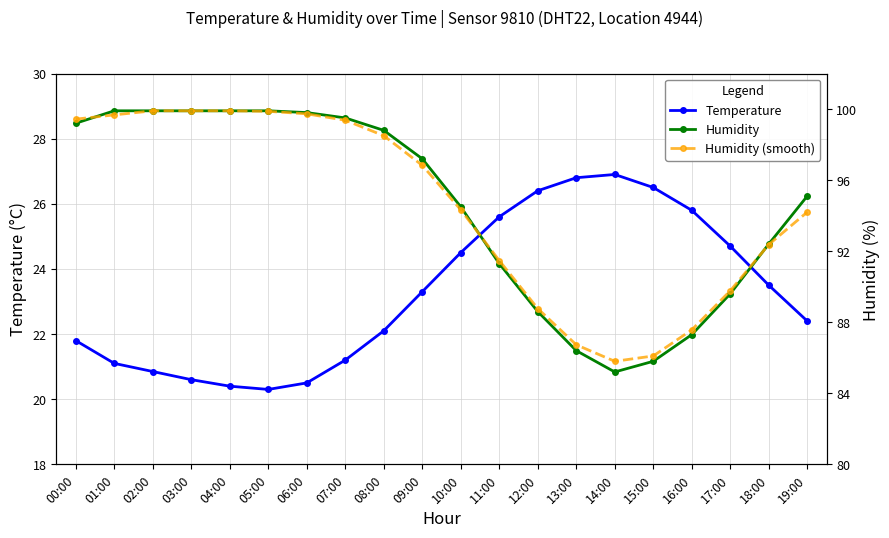

Where is the first local minimum for Humidity (smooth)?

14:00